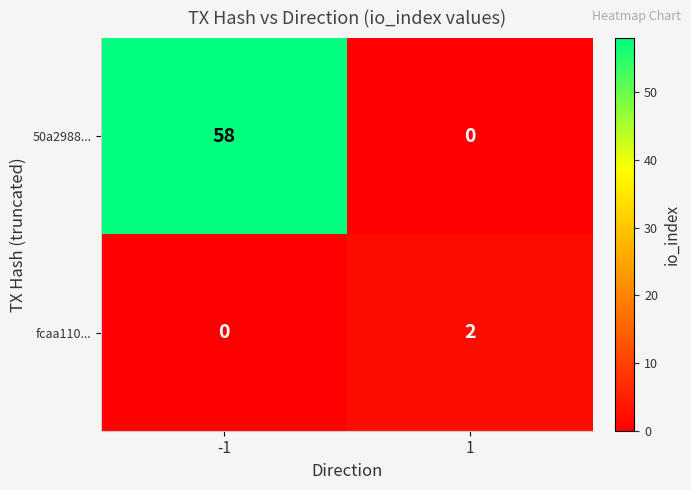

Count the number of categories in the chart.

2